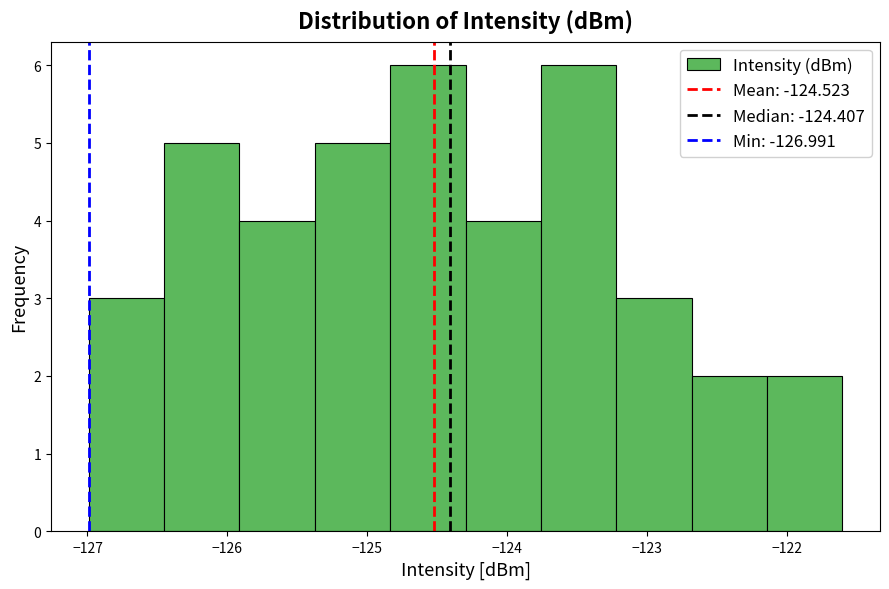

How tall is the bar that spans -123.8 to -123.2 on the x-axis? Neither the bar edges nor the heights are printed on the chart, so give them approximately, as read against the axes.

6